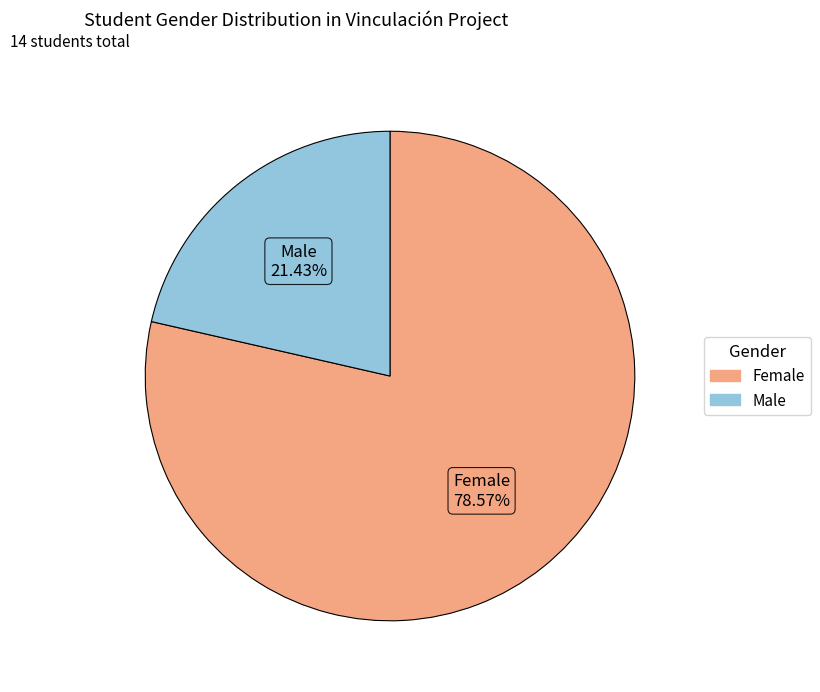

Does any single category account for the majority?

Yes